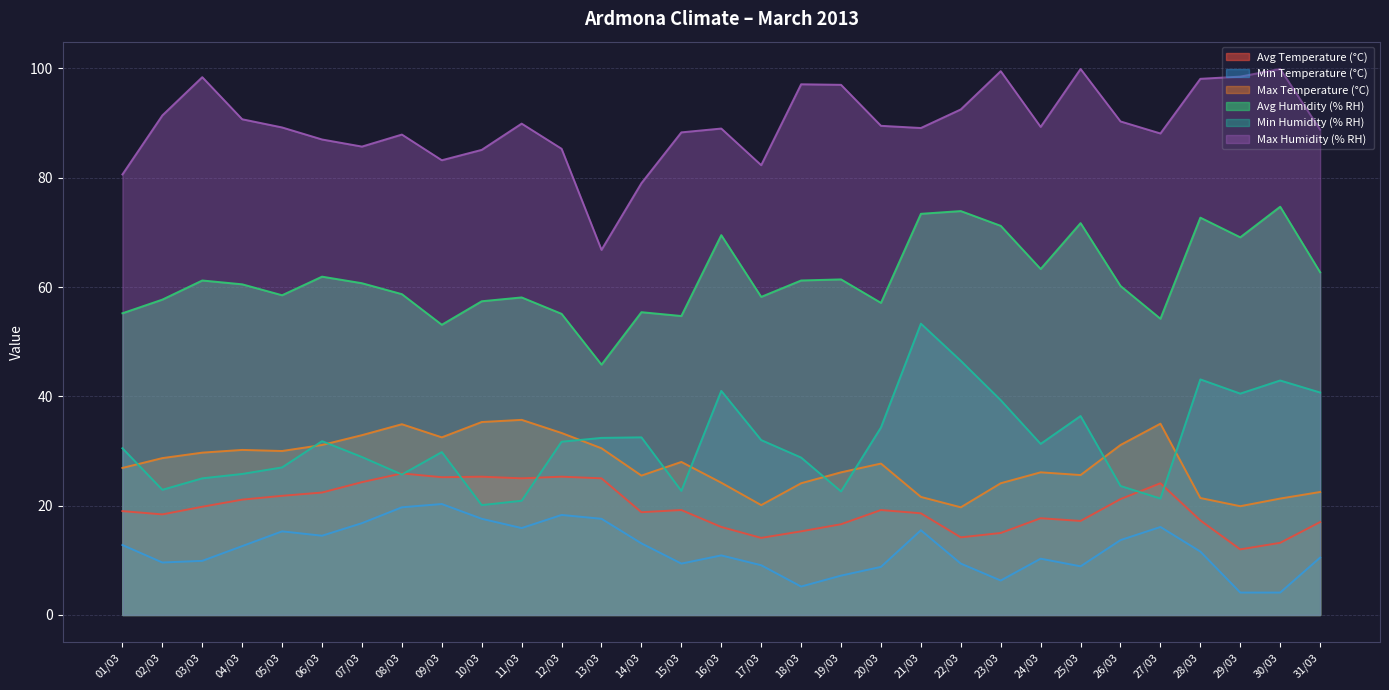

Does the chart have visible grid lines?

Yes